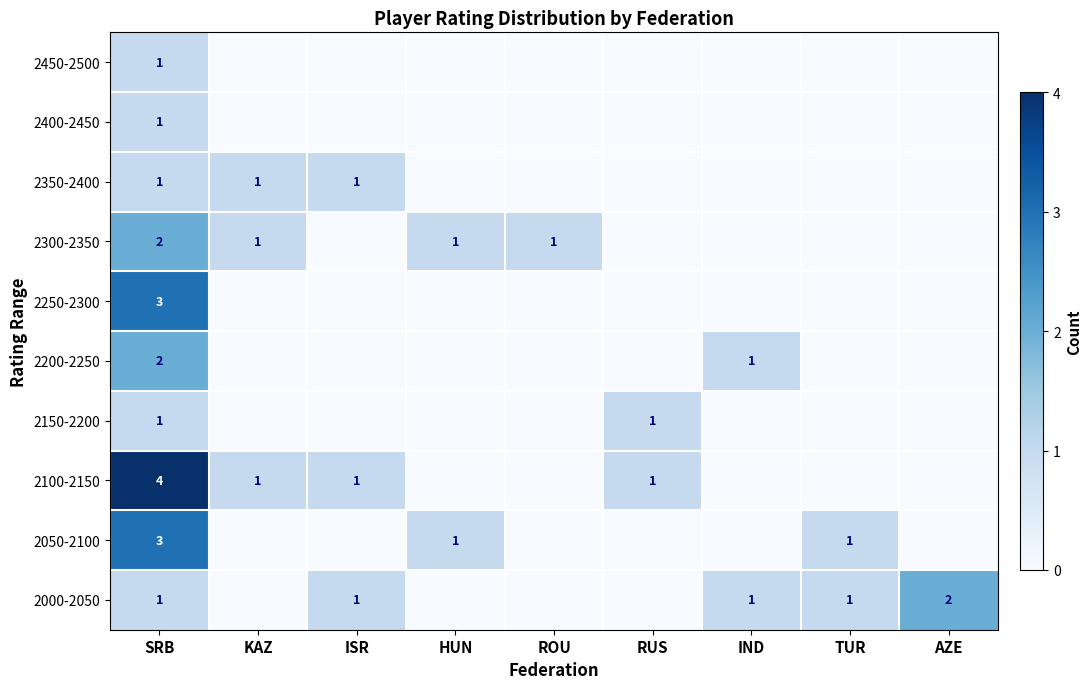

Is it true that 2150-2200 equals 1 at RUS?

True